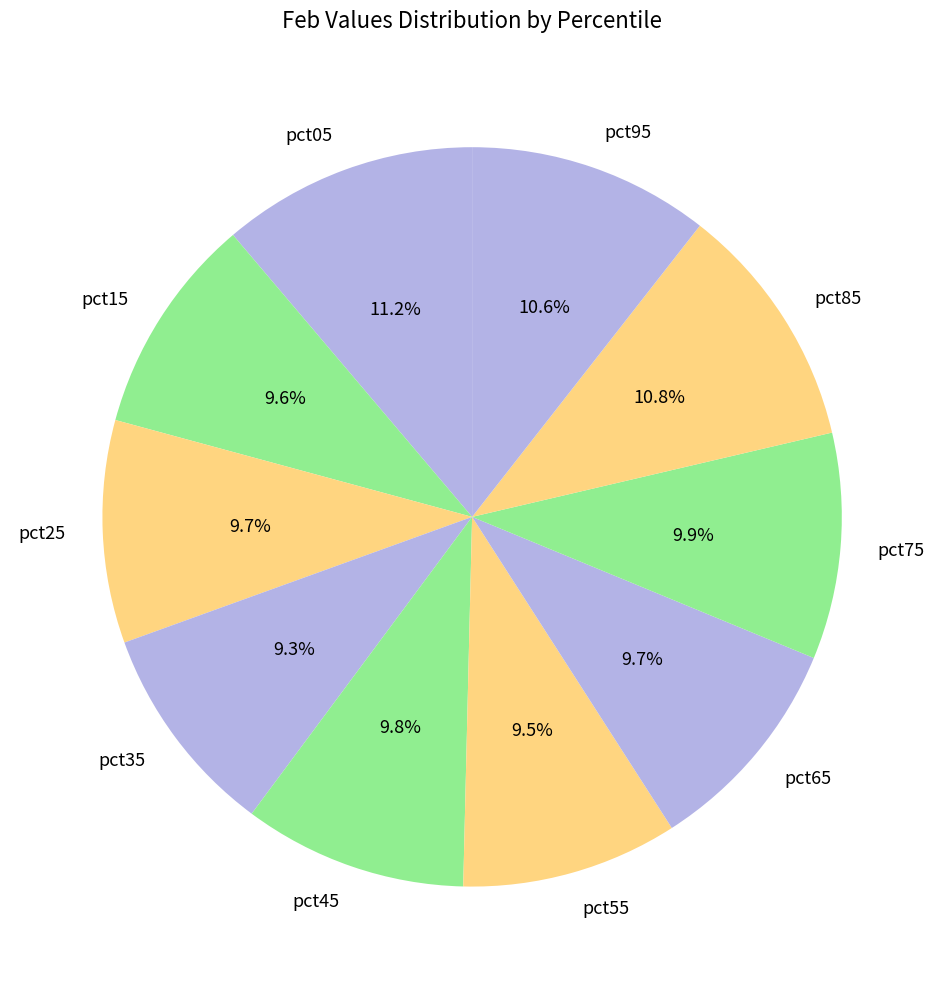

What percentage is the pct45 slice, to the nearest percent?

10%